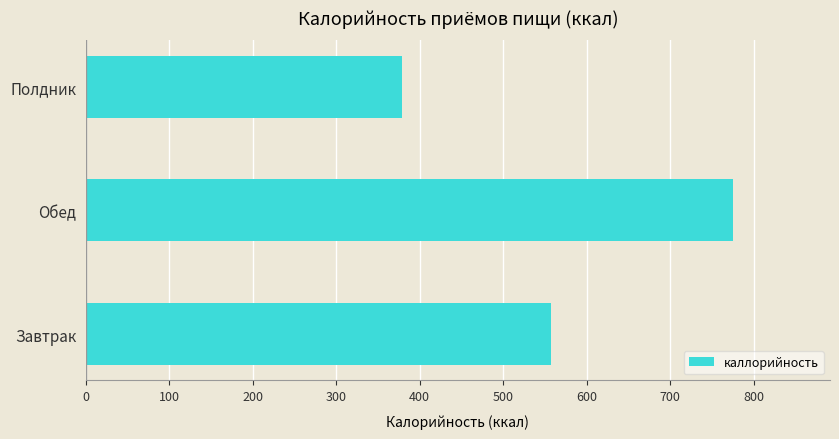

List the labels in order of value, largest first.

Обед, Завтрак, Полдник